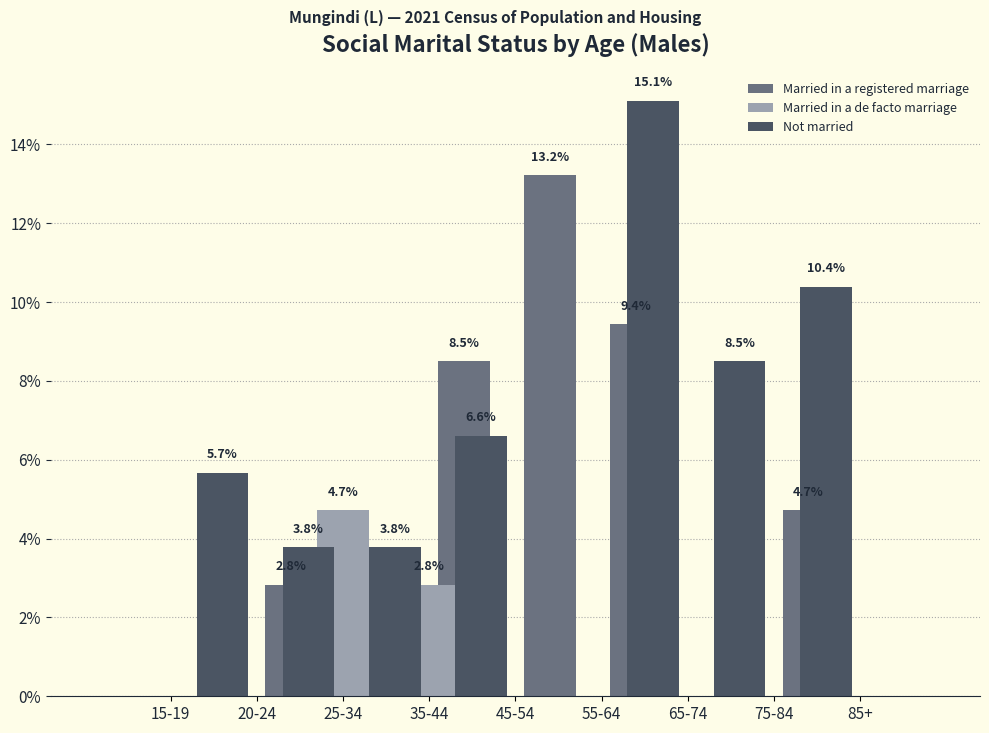

True or false: Married in a de facto marriage has a value of 0.0 at 55-64.

True